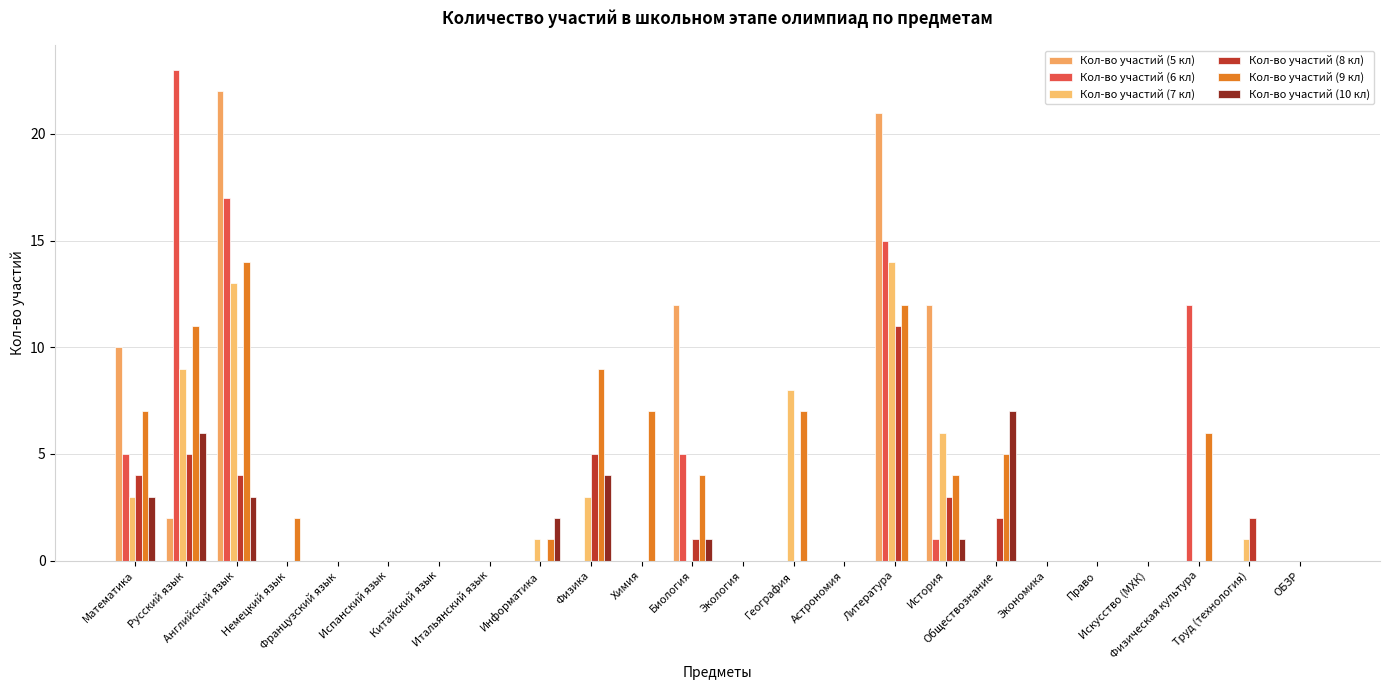

How many groups of bars are there?

24